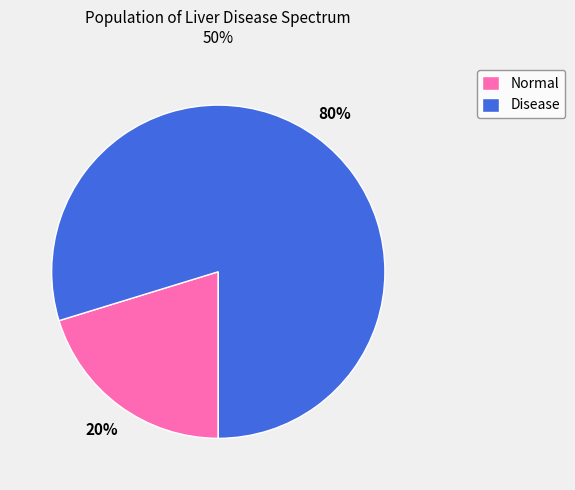

Which category has the biggest portion of the pie?

Disease